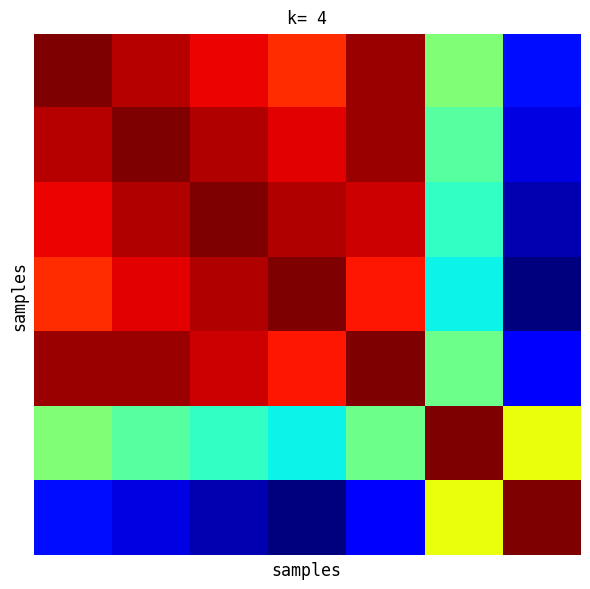

What is the greatest value displayed?

1.0